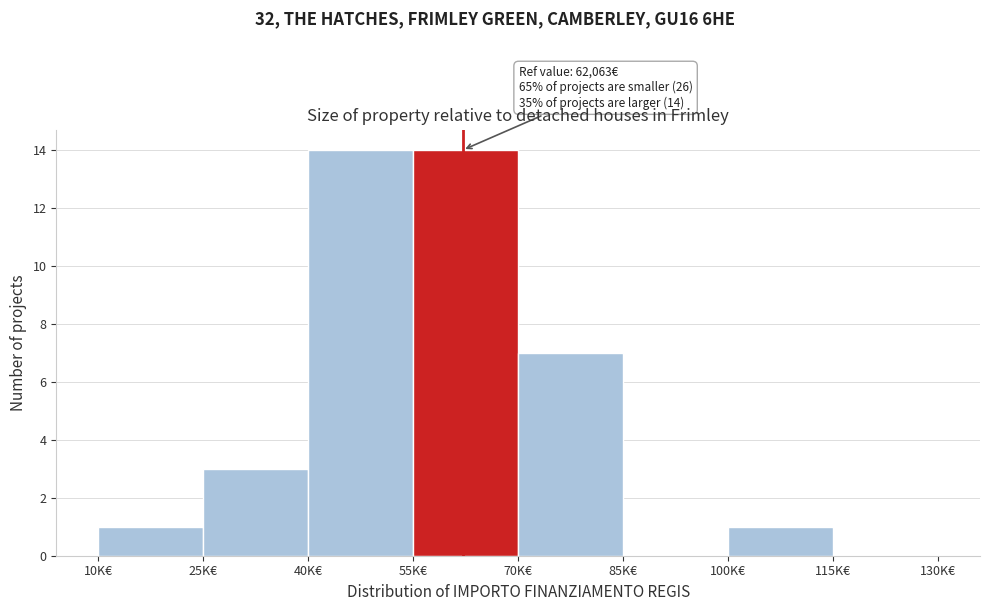

Reading left to right, what are all the values shown in this chart?

10K€=1	25K€=3	40K€=14	55K€=14	70K€=7	85K€=0	100K€=1	115K€=0